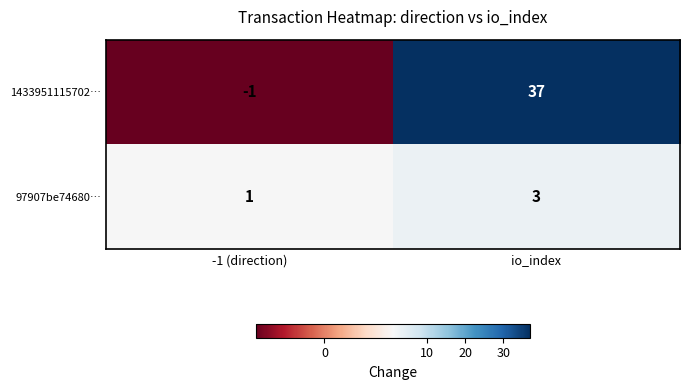

What is the minimum value shown in the chart?

-1